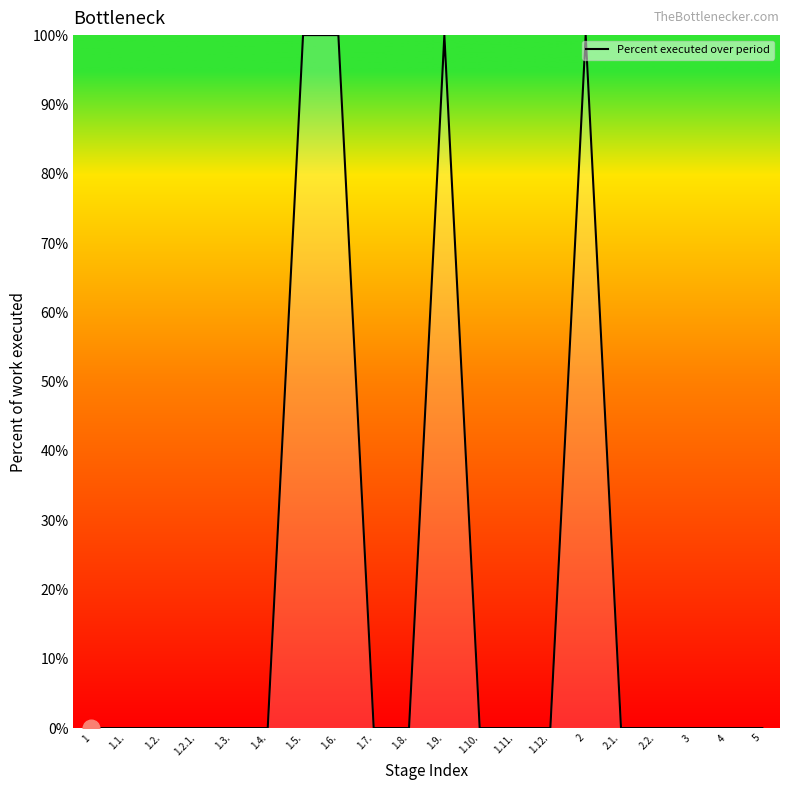

Reading left to right, list all the values displayed in this chart.

0	0	0	0	0	0	100	100	0	0	100	0	0	0	100	0	0	0	0	0